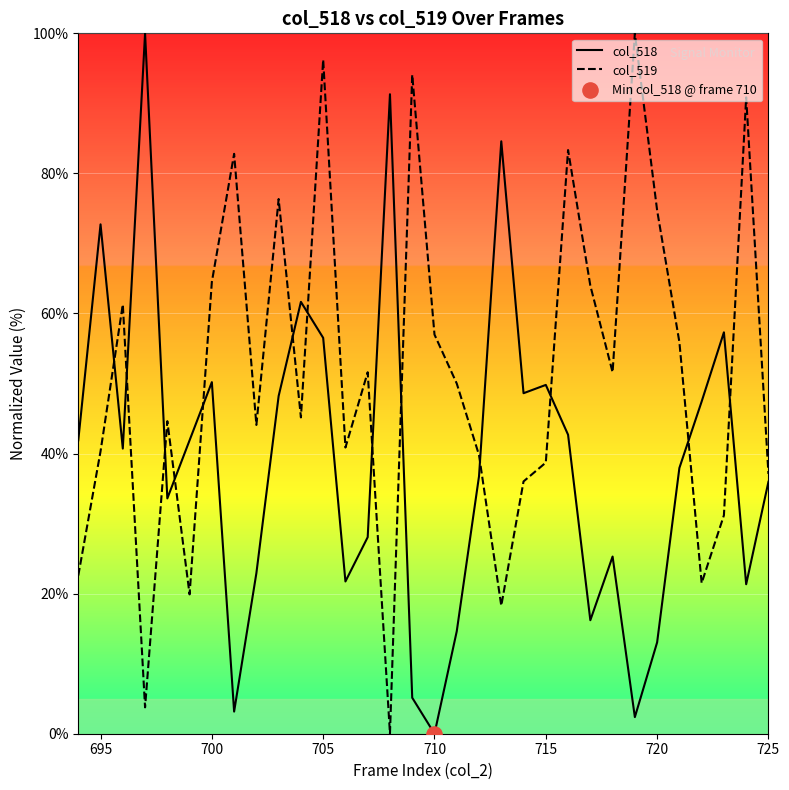

Which series has the largest total across all categories?

col_519